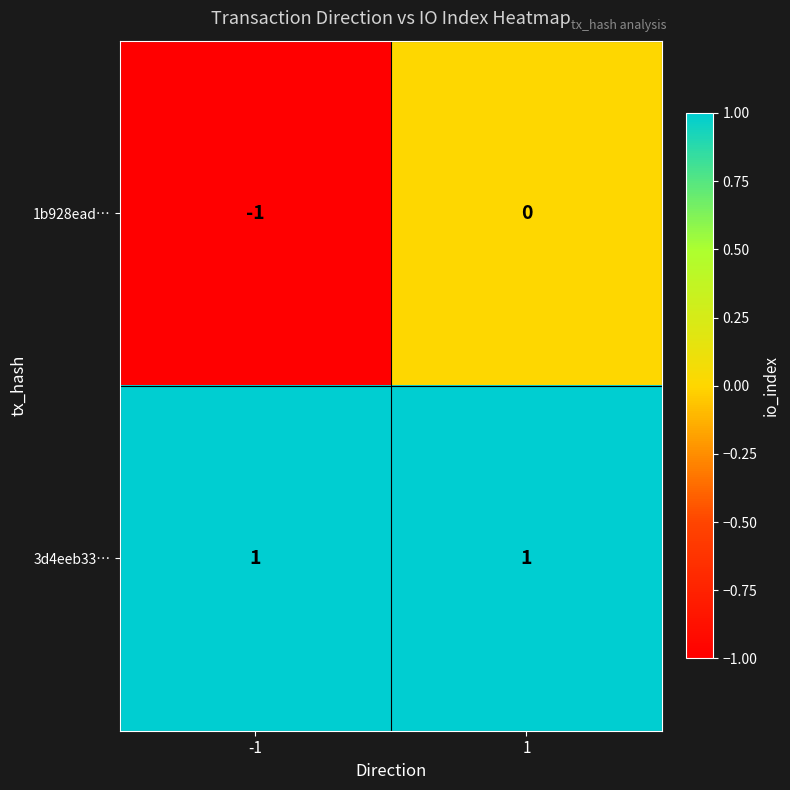

Reading left to right, list all the values displayed in this chart.

1b928ead…: -1=-1	1=0
3d4eeb33…: -1=1	1=1